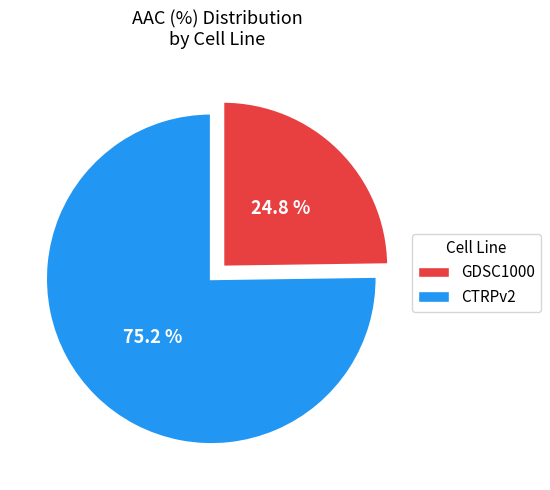

To the nearest percent, what portion does GDSC1000 represent?

25%